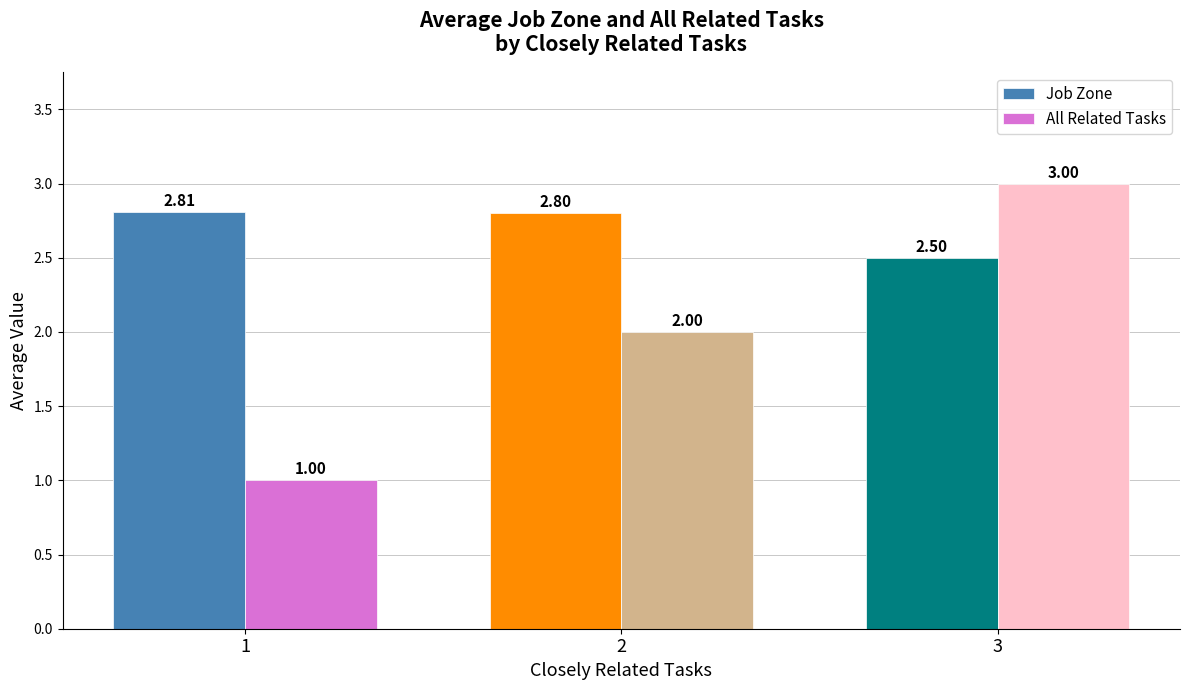

How many categories are shown in the chart?

3